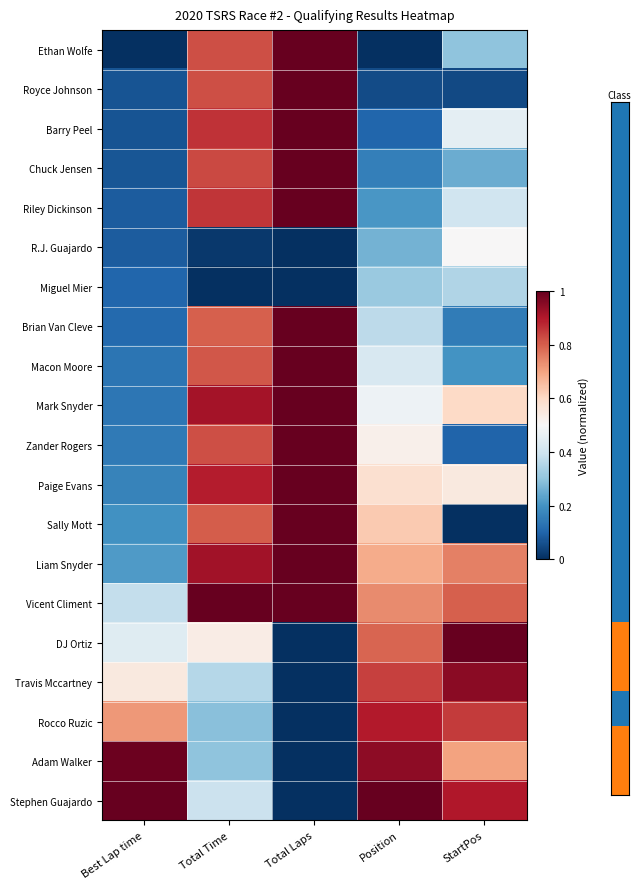

Reading left to right, what are all the values shown in this chart?

Ethan Wolfe: Best Lap time=0.0	Total Time=0.8	Total Laps=1.0	Position=0.0	StartPos=0.3
Royce Johnson: Best Lap time=0.1	Total Time=0.8	Total Laps=1.0	Position=0.1	StartPos=0.1
Barry Peel: Best Lap time=0.1	Total Time=0.9	Total Laps=1.0	Position=0.1	StartPos=0.5
Chuck Jensen: Best Lap time=0.1	Total Time=0.8	Total Laps=1.0	Position=0.2	StartPos=0.2
Riley Dickinson: Best Lap time=0.1	Total Time=0.9	Total Laps=1.0	Position=0.2	StartPos=0.4
R.J. Guajardo: Best Lap time=0.1	Total Time=0.0	Total Laps=0.0	Position=0.3	StartPos=0.5
Miguel Mier: Best Lap time=0.1	Total Time=0.0	Total Laps=0.0	Position=0.3	StartPos=0.3
Brian Van Cleve: Best Lap time=0.1	Total Time=0.8	Total Laps=1.0	Position=0.4	StartPos=0.1
Macon Moore: Best Lap time=0.1	Total Time=0.8	Total Laps=1.0	Position=0.4	StartPos=0.2
Mark Snyder: Best Lap time=0.1	Total Time=0.9	Total Laps=1.0	Position=0.5	StartPos=0.6
Zander Rogers: Best Lap time=0.1	Total Time=0.8	Total Laps=1.0	Position=0.5	StartPos=0.1
Paige Evans: Best Lap time=0.2	Total Time=0.9	Total Laps=1.0	Position=0.6	StartPos=0.6
Sally Mott: Best Lap time=0.2	Total Time=0.8	Total Laps=1.0	Position=0.6	StartPos=0.0
Liam Snyder: Best Lap time=0.2	Total Time=0.9	Total Laps=1.0	Position=0.7	StartPos=0.8
Vicent Climent: Best Lap time=0.4	Total Time=1.0	Total Laps=1.0	Position=0.7	StartPos=0.8
DJ Ortiz: Best Lap time=0.4	Total Time=0.5	Total Laps=0.0	Position=0.8	StartPos=1.0
Travis Mccartney: Best Lap time=0.5	Total Time=0.4	Total Laps=0.0	Position=0.8	StartPos=0.9
Rocco Ruzic: Best Lap time=0.7	Total Time=0.3	Total Laps=0.0	Position=0.9	StartPos=0.8
Adam Walker: Best Lap time=1.0	Total Time=0.3	Total Laps=0.0	Position=0.9	StartPos=0.7
Stephen Guajardo: Best Lap time=1.0	Total Time=0.4	Total Laps=0.0	Position=1.0	StartPos=0.9